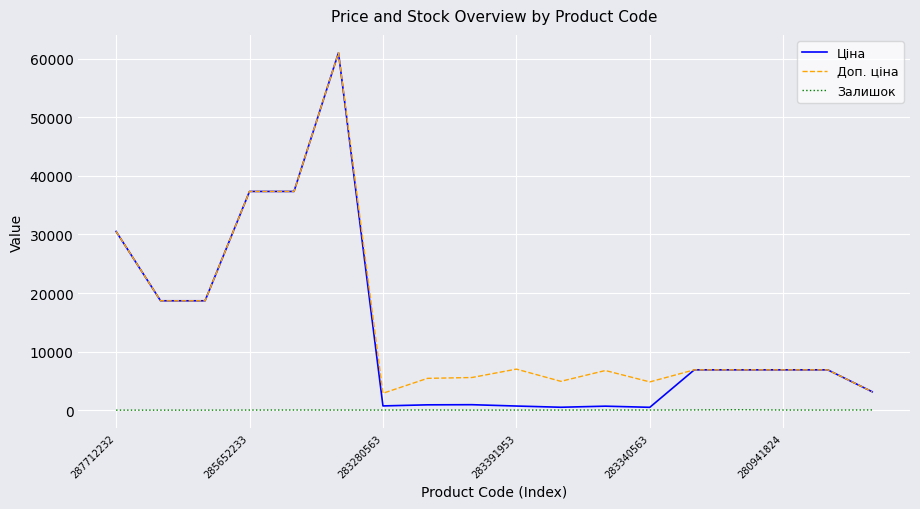

Which series has the largest range (max minus min)?

Ціна